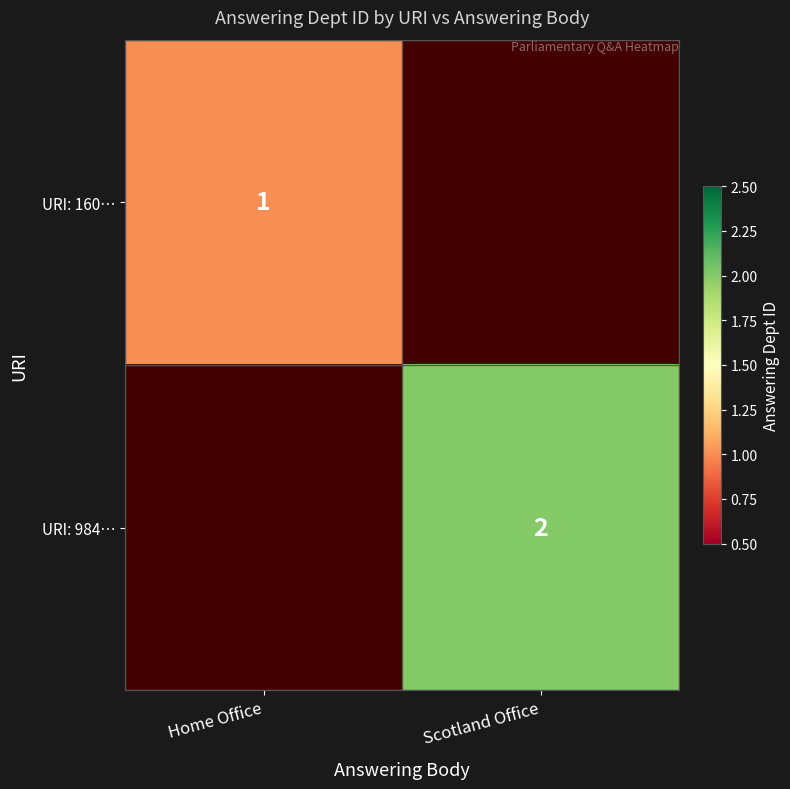

What is the minimum value shown in the chart?

1.0